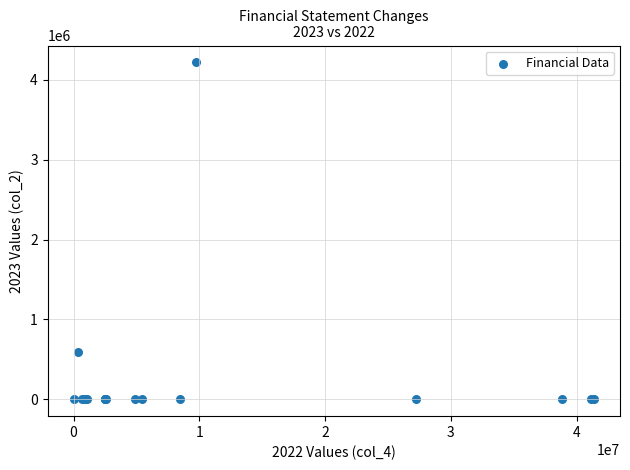

What Y value in the scatter plot is closest to 2108733?

591767.9